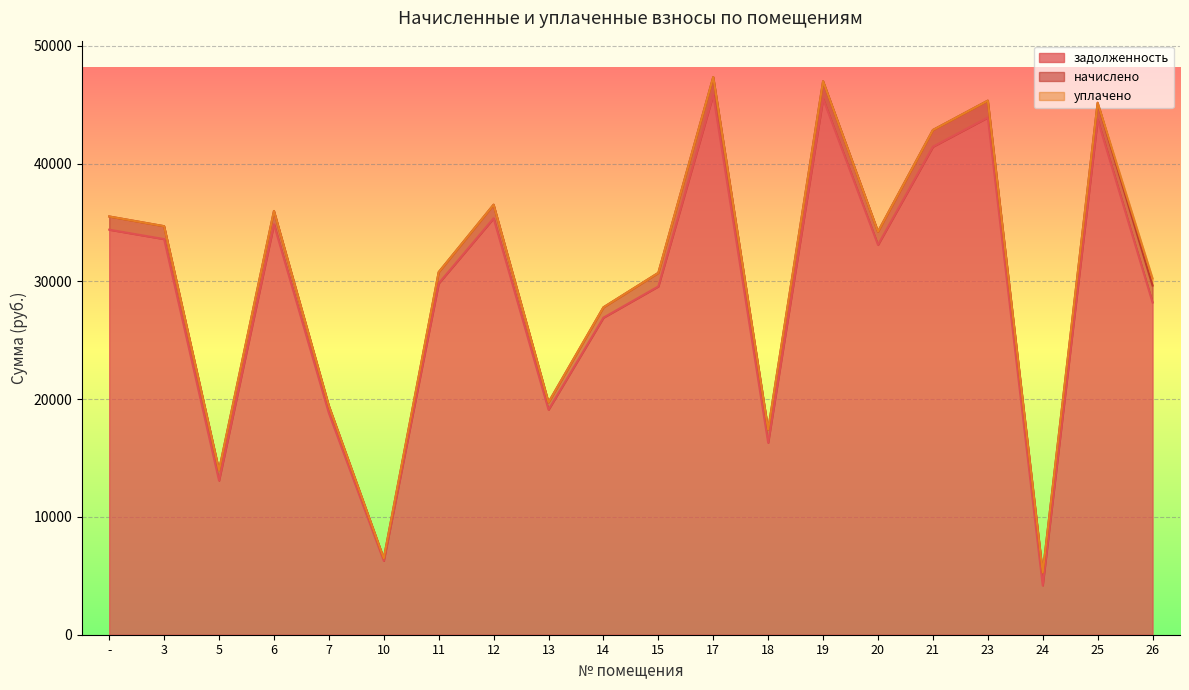

Reading left to right, what are all the values shown in this chart?

задолженность: -=34392.7	3=33594.4	5=13084.2	6=34849.0	7=18821.9	10=6274.0	11=29830.6	12=35362.3	13=19107.1	14=26921.0	15=29574.3	17=45857.0	18=16299.7	19=45514.7	20=33104.9	21=41437.7	23=43917.7	24=4184.3	25=43746.7	26=28217.6
начислено: -=1121.6	3=1095.5	5=883.5	6=1136.5	7=613.8	10=204.6	11=956.0	12=1153.2	13=623.1	14=877.9	15=1153.2	17=1495.4	18=1114.1	19=1484.3	20=1121.6	21=1419.2	23=1432.2	24=1095.5	25=1426.6	26=1432.2
уплачено: -=0.0	3=0.0	5=0.0	6=0.0	7=0.0	10=0.0	11=0.0	12=0.0	13=0.0	14=0.0	15=0.0	17=0.0	18=0.0	19=0.0	20=0.0	21=0.0	23=0.0	24=0.0	25=0.0	26=600.0